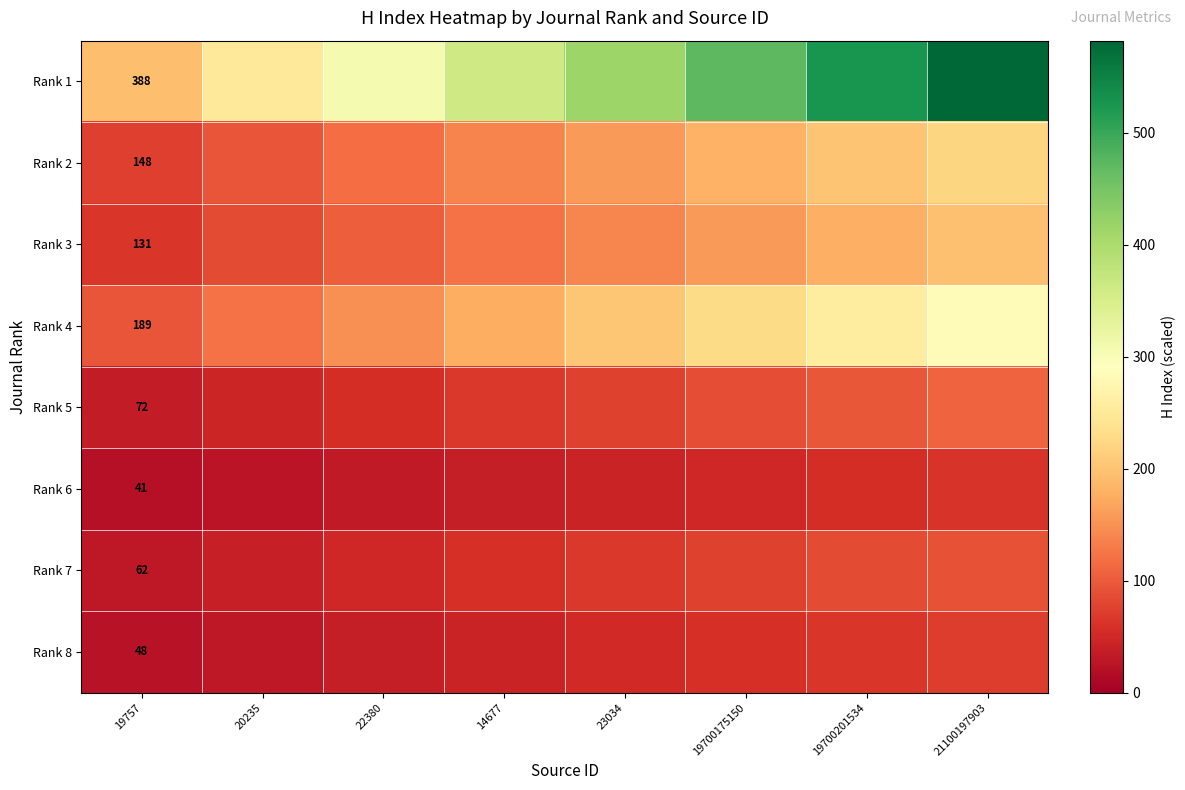

What is the maximum value for Rank 6?

61.5